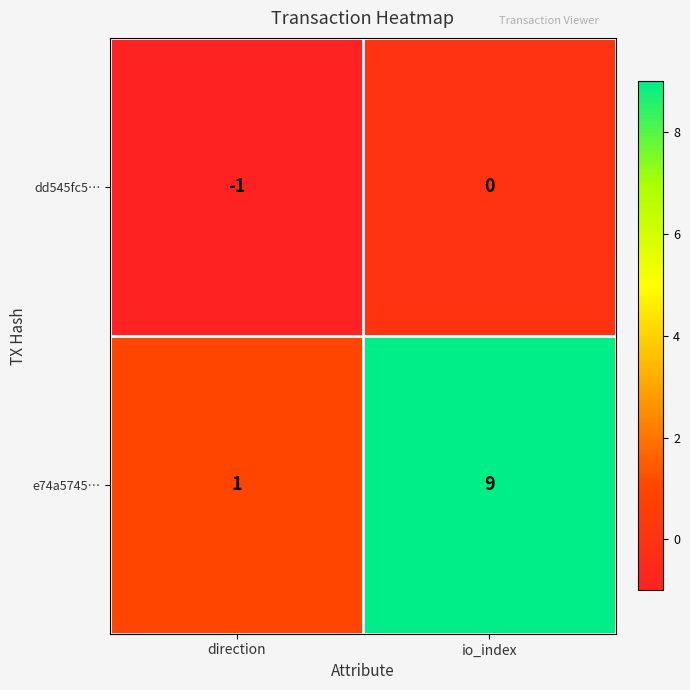

Count the number of categories in the chart.

2